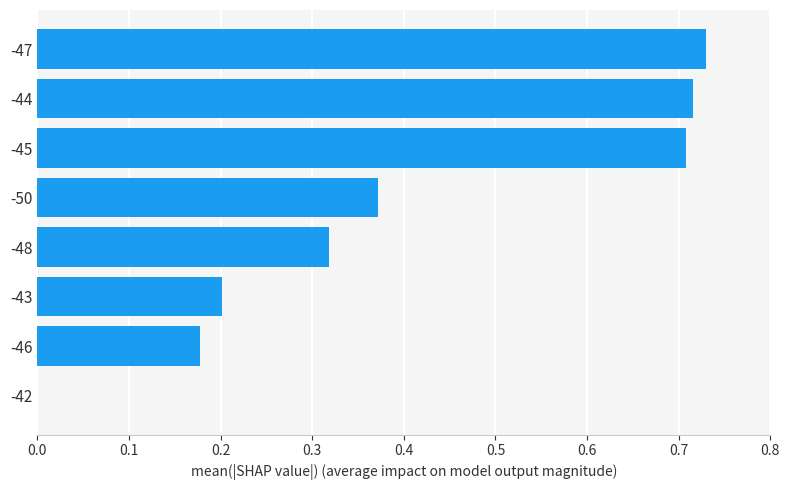

What is the sum of all values?

3.2